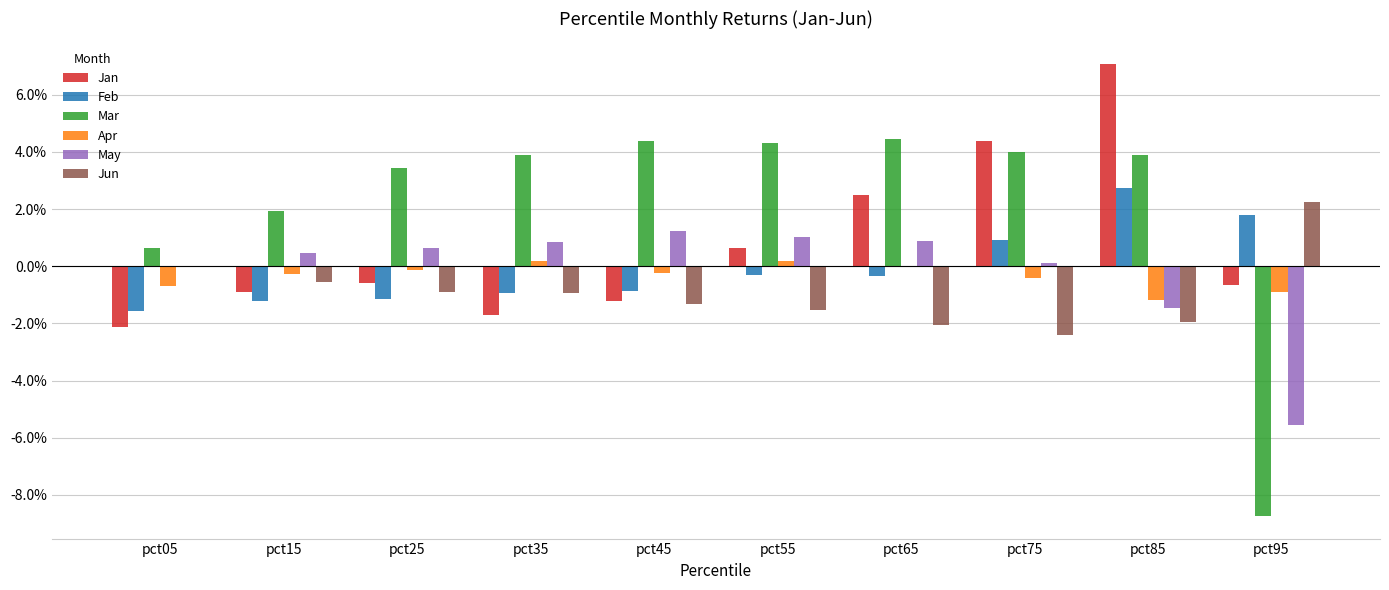

What are all the series names shown in the legend?

Jan, Feb, Mar, Apr, May, Jun